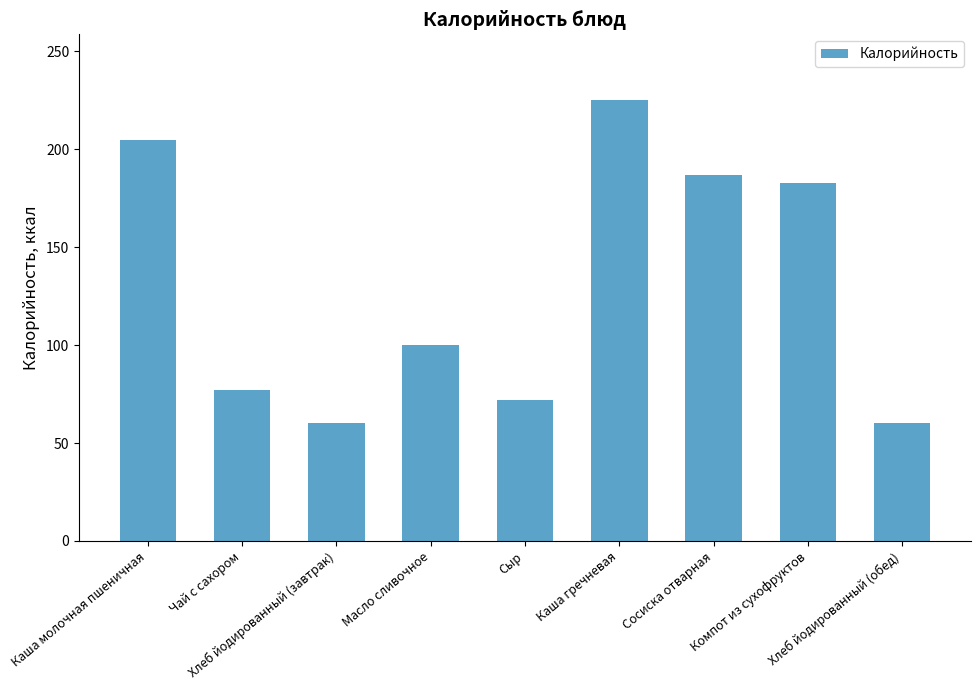

Which label corresponds to the largest value in the chart?

Каша гречневая